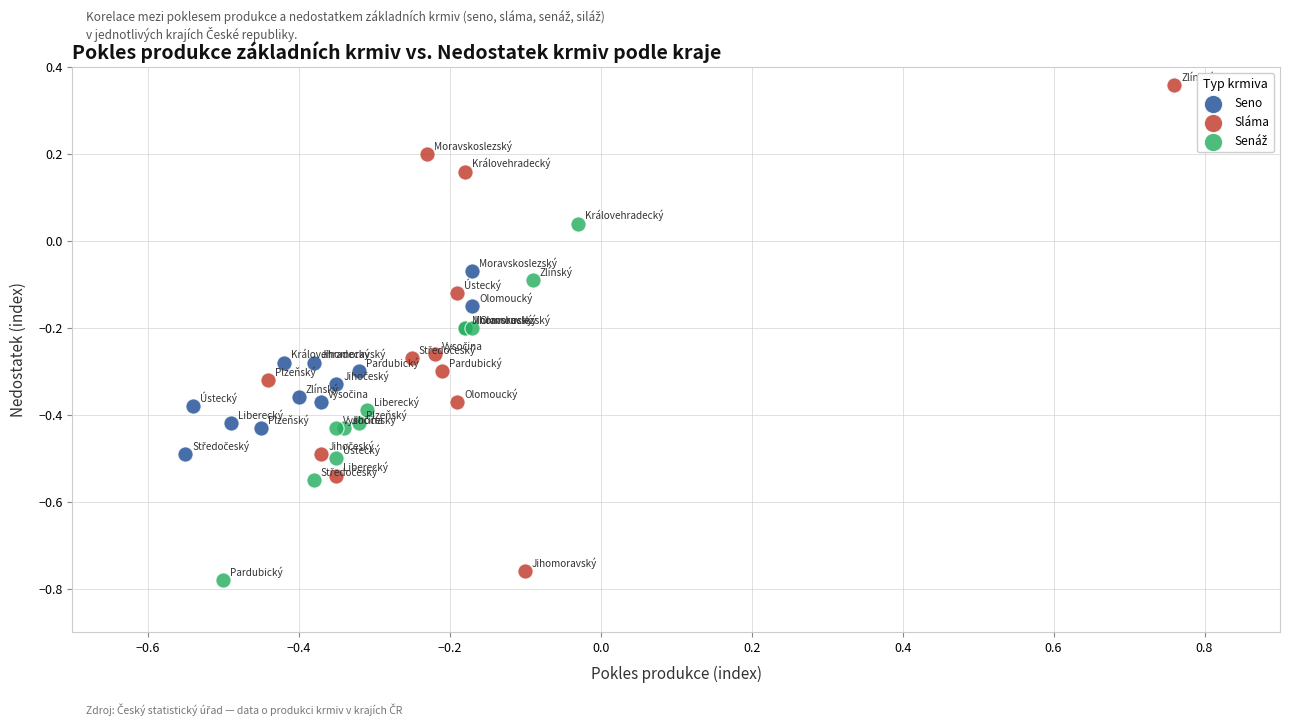

Which series reaches the maximum Y coordinate?

Sláma